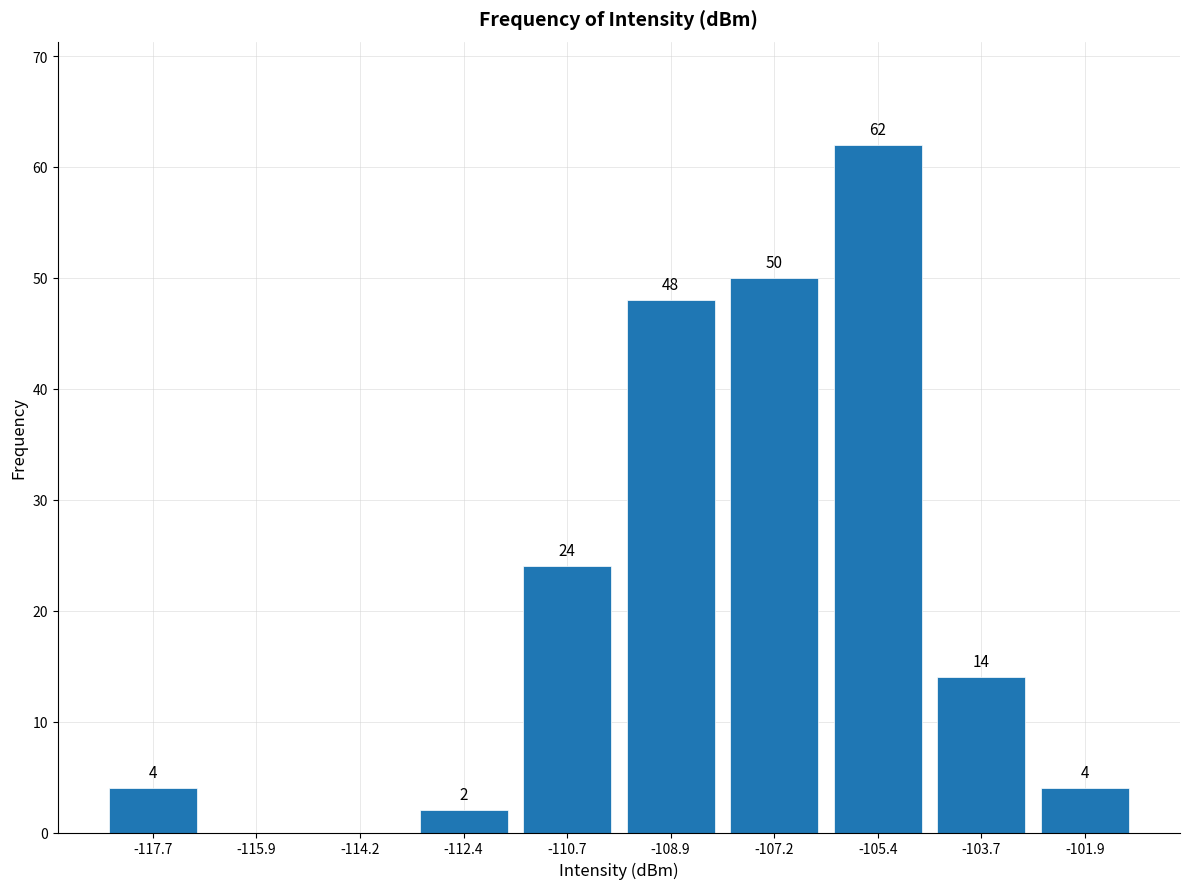

Which range on the x-axis has the tallest bar?

-106.4 to -104.6